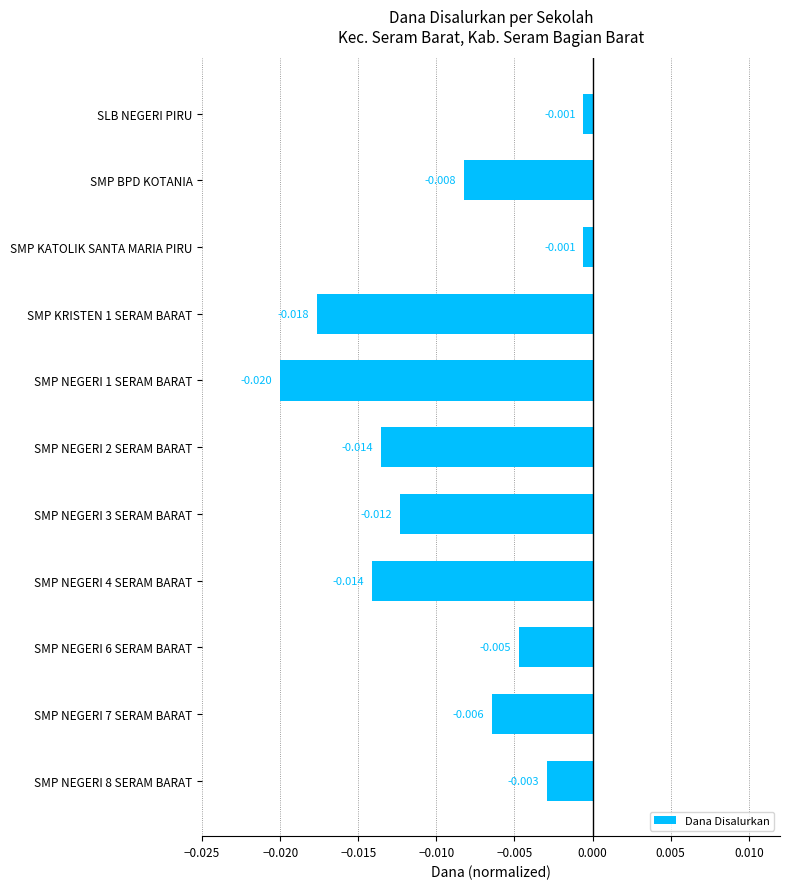

Which has a higher value, SMP KRISTEN 1 SERAM BARAT or SMP KATOLIK SANTA MARIA PIRU?

SMP KATOLIK SANTA MARIA PIRU